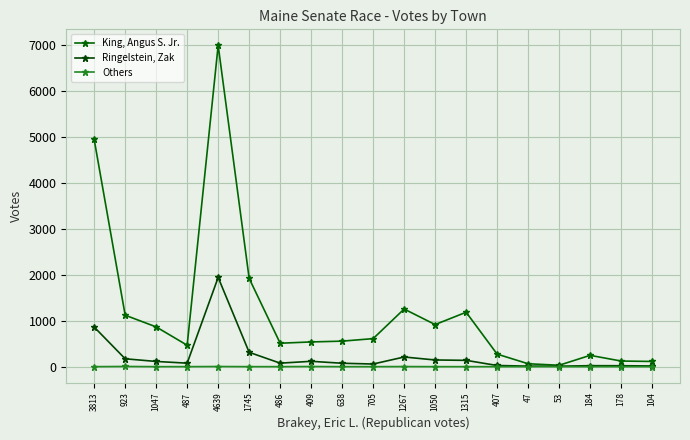

What are all the series names shown in the legend?

King, Angus S. Jr., Ringelstein, Zak, Others